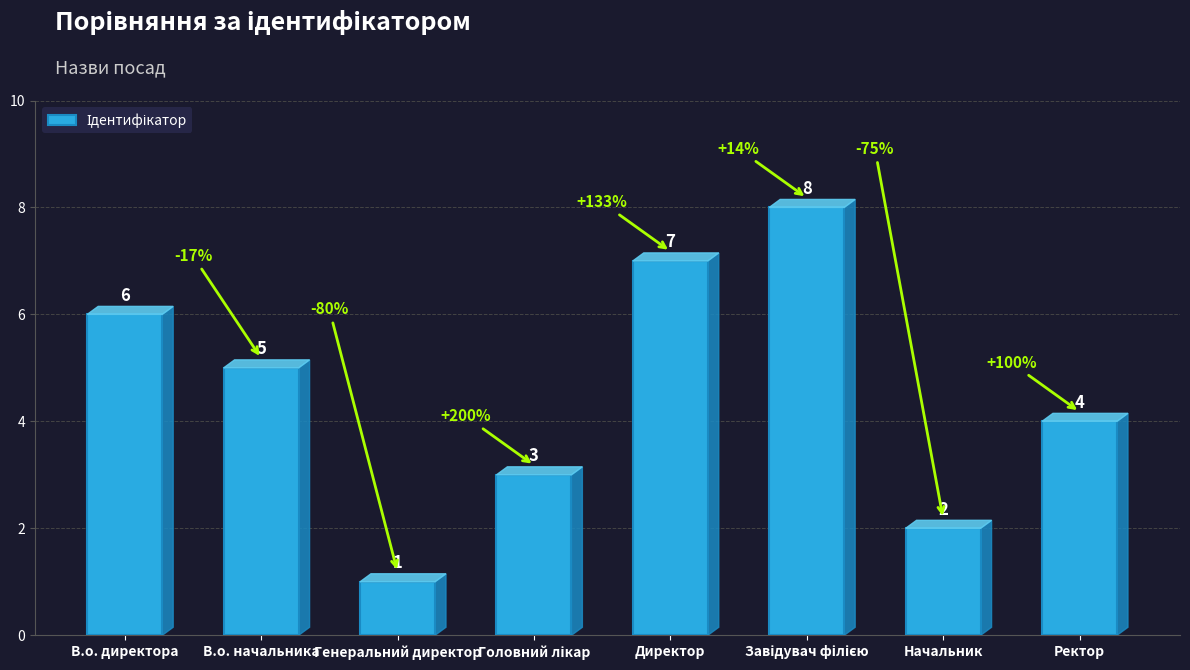

How many categories are shown in the chart?

8